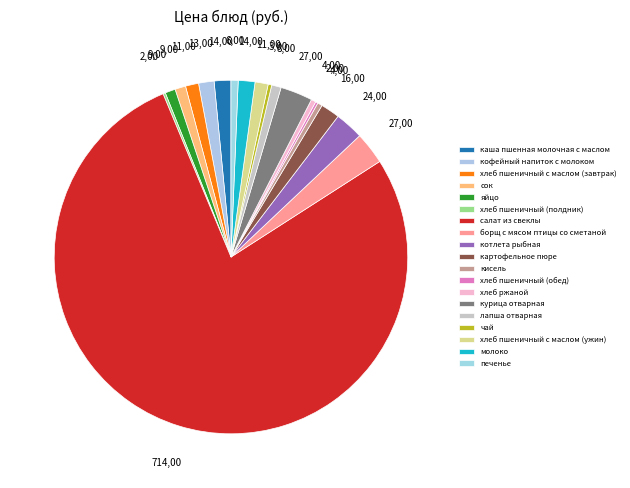

What is the ratio of the value at хлеб пшеничный (полдник) to the value at хлеб пшеничный (обед)?

1.0